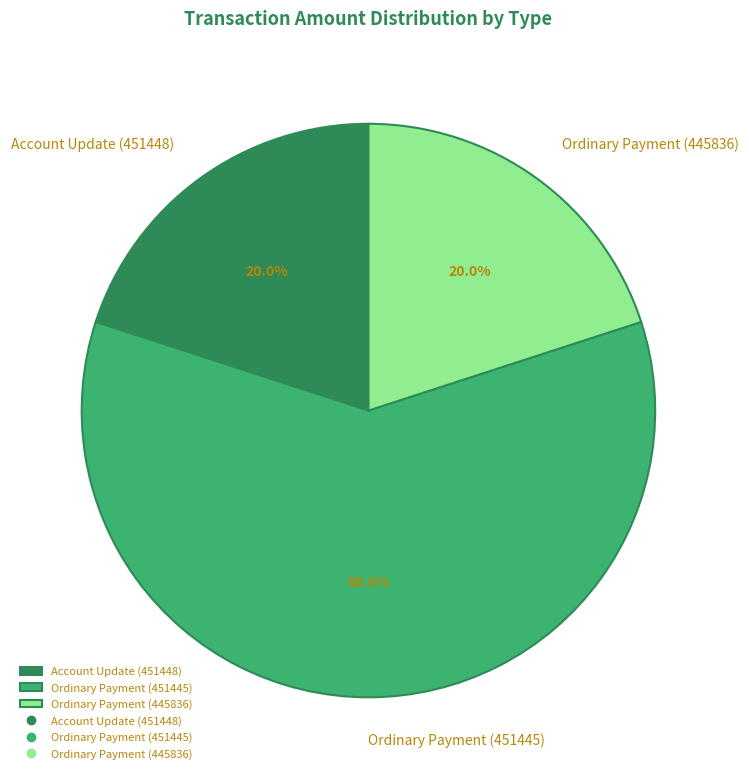

What is the total percentage of Ordinary Payment (451445) and Account Update (451448)?

80.0%